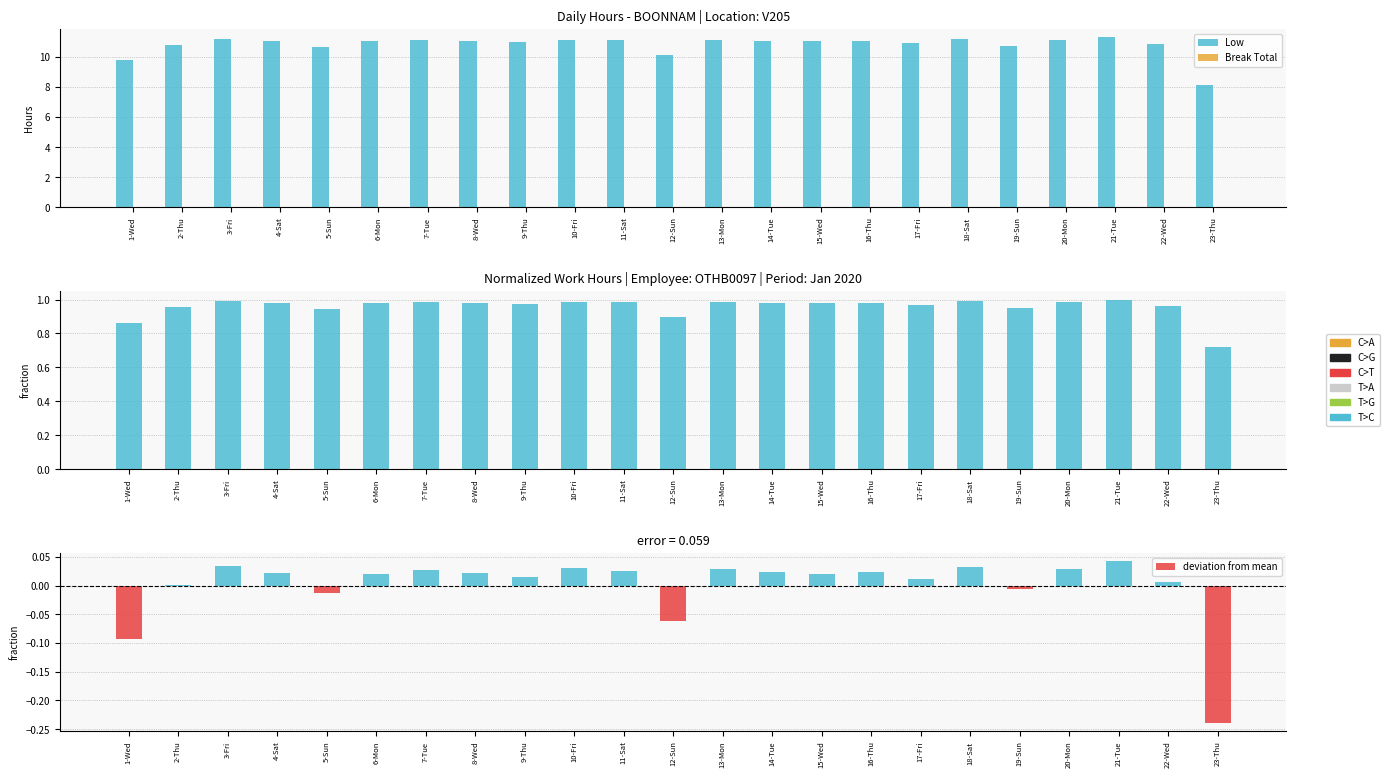

Is it true that Low equals 11.2 at 10-Fri?

True